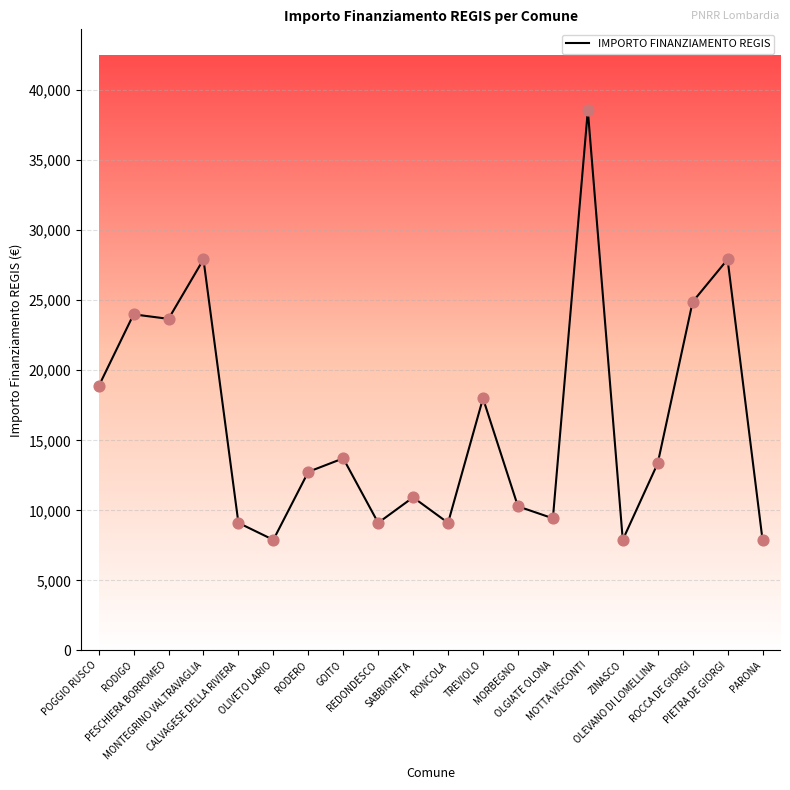

Which has a higher value, OLEVANO DI LOMELLINA or SABBIONETA?

OLEVANO DI LOMELLINA